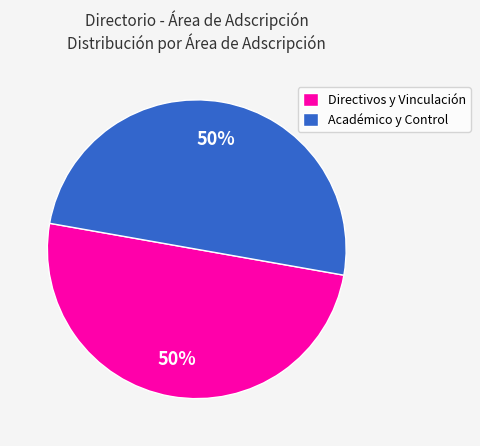

What percentage is the Académico y Control slice, to the nearest percent?

50%